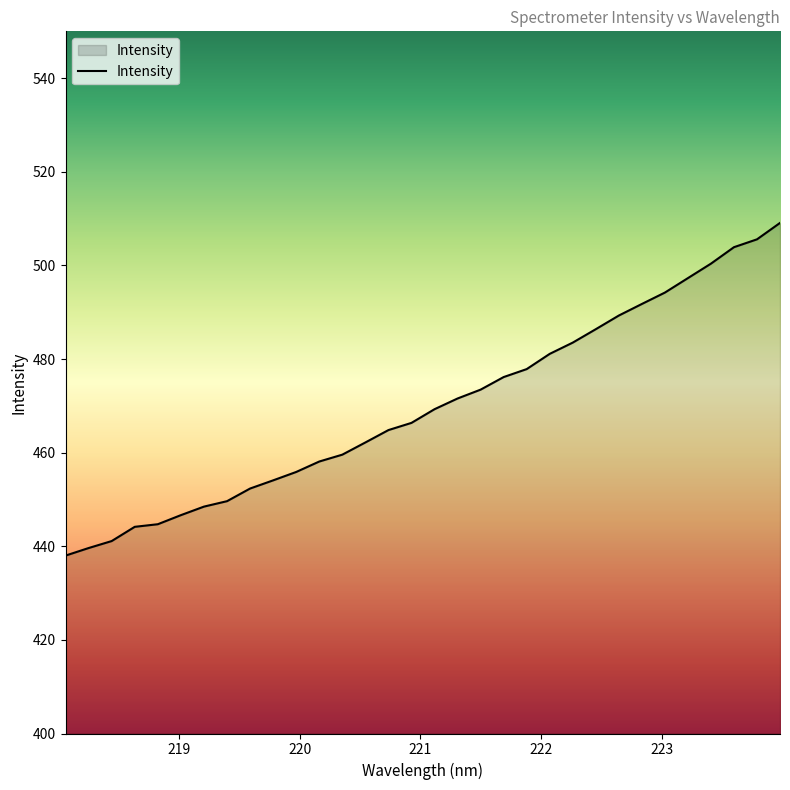

What is the difference between the maximum and minimum values?

71.1